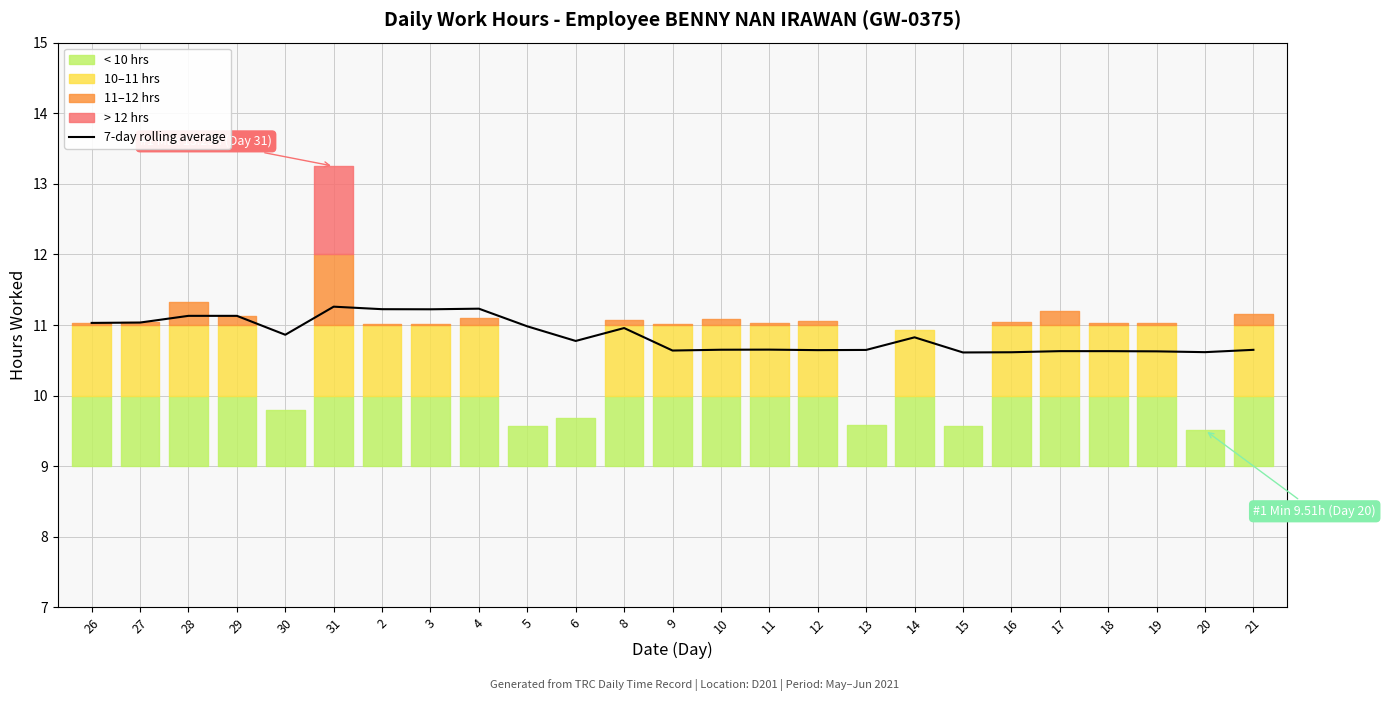

What is the greatest value displayed?

11.3